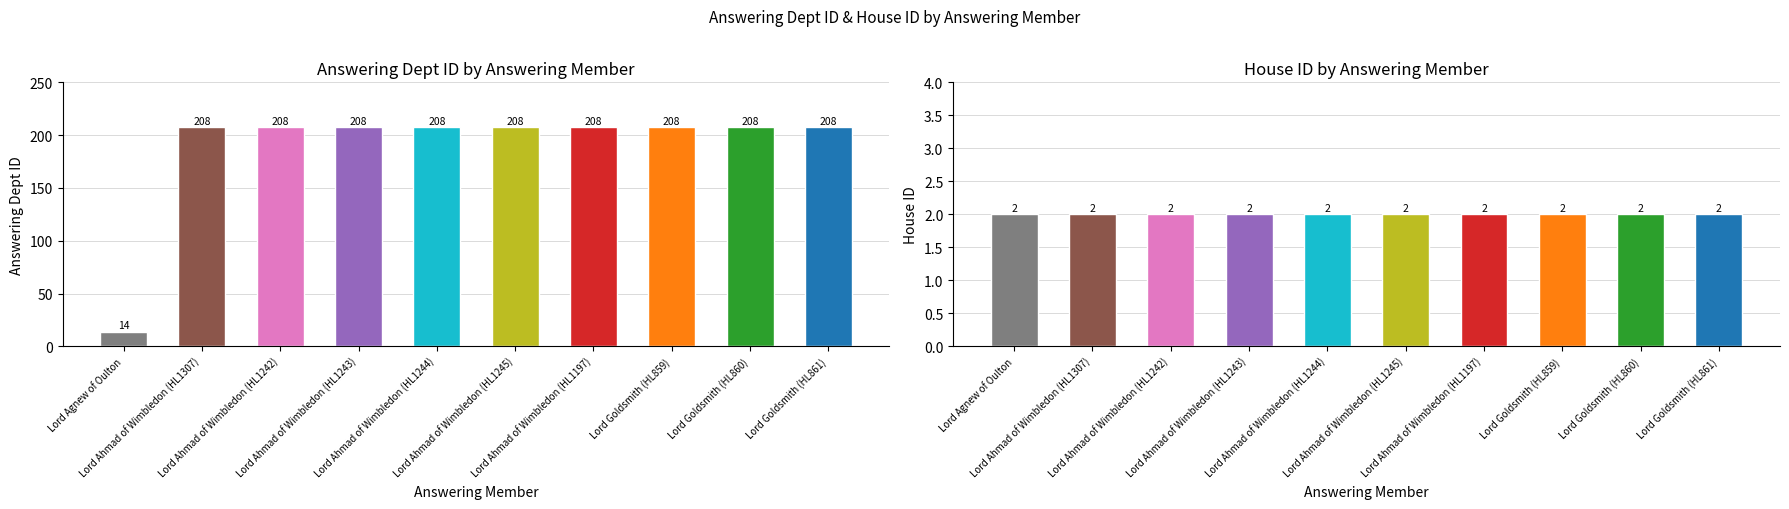

Does the chart contain any negative values?

No